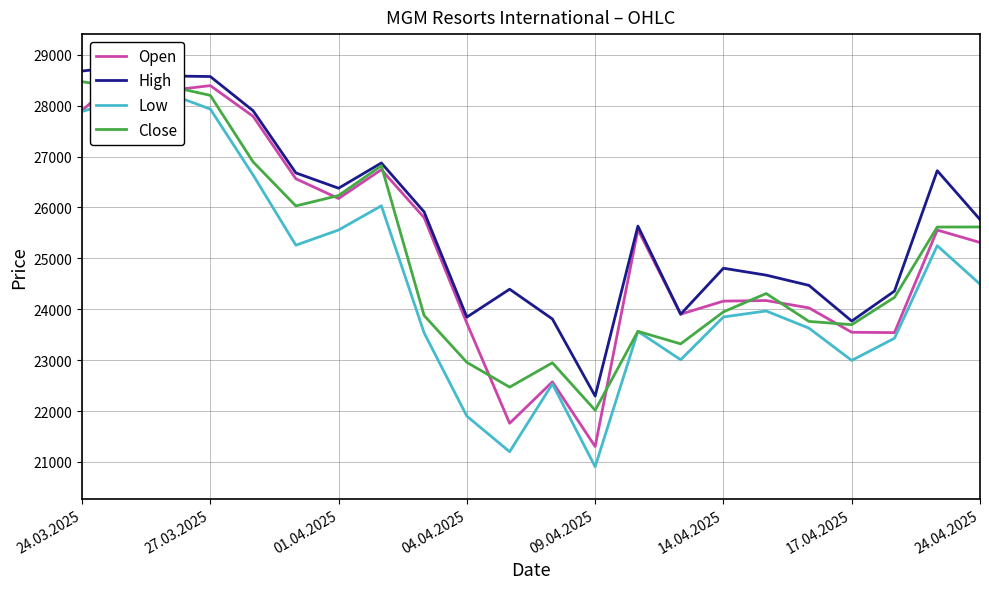

At which label does Open reach its peak?

27.03.2025